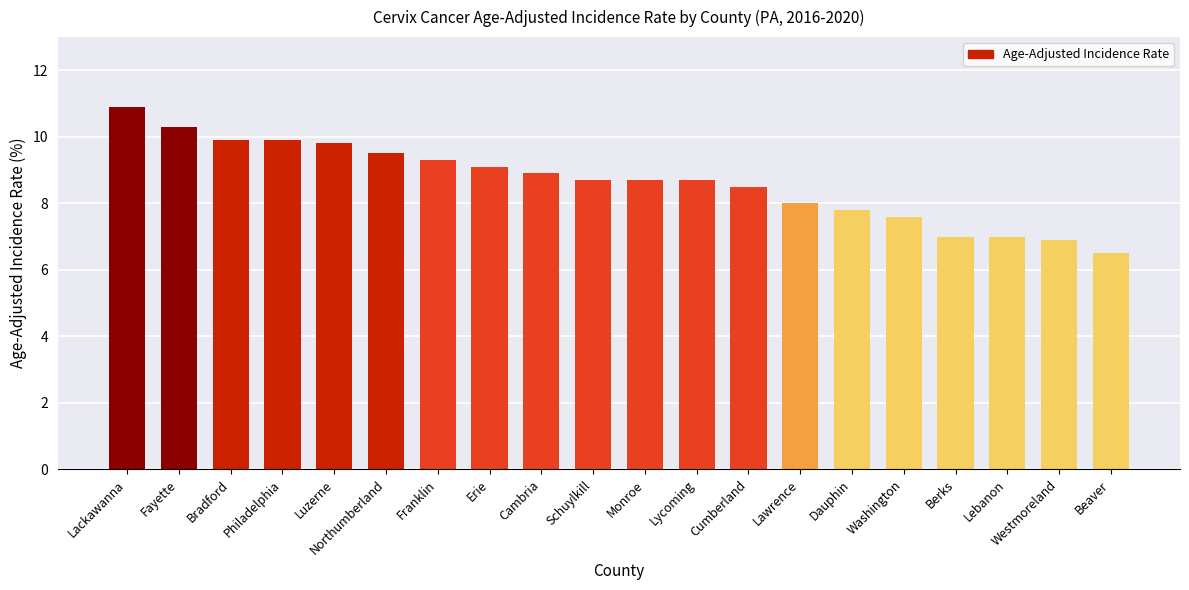

What is the label of the 17th bar from the left?

Berks